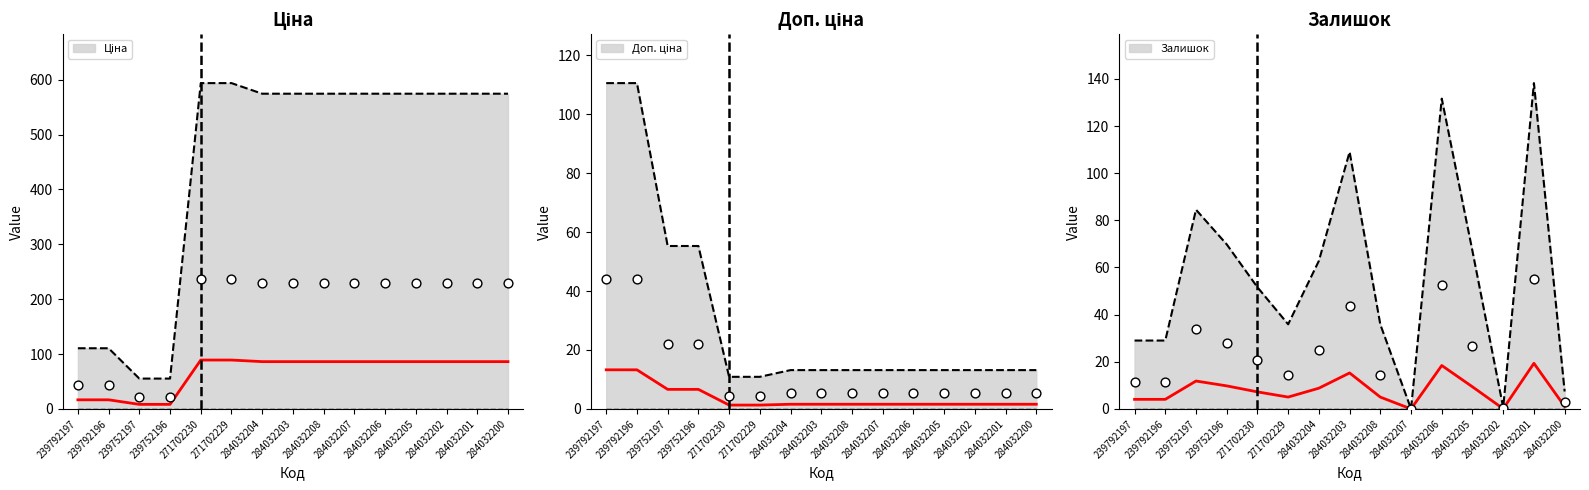

What are all the series names shown in the legend?

Ціна, Доп. ціна, Залишок